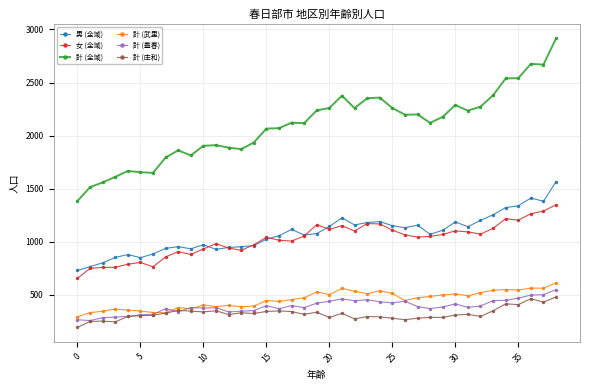

True or false: 計 (全域) and 女 (全域) cross at least once.

False